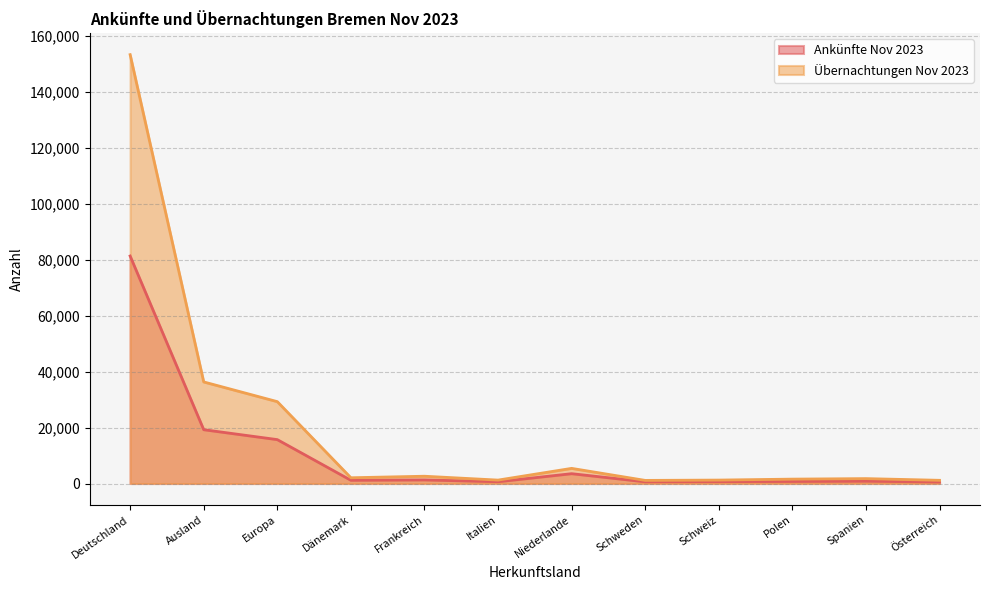

What is the highest value of the Übernachtungen Nov 2023 series?

153264